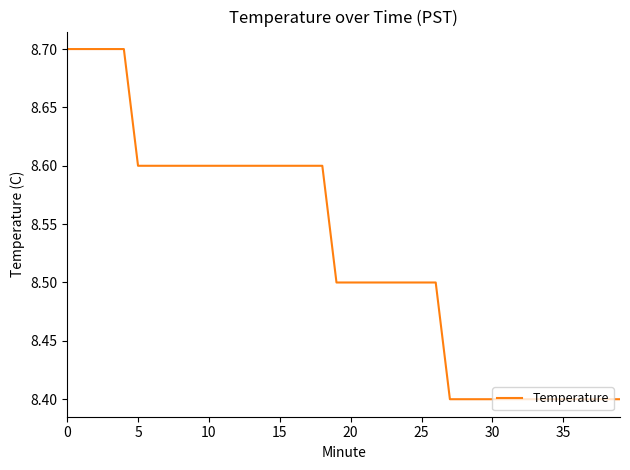

How many lines are shown in the chart?

1